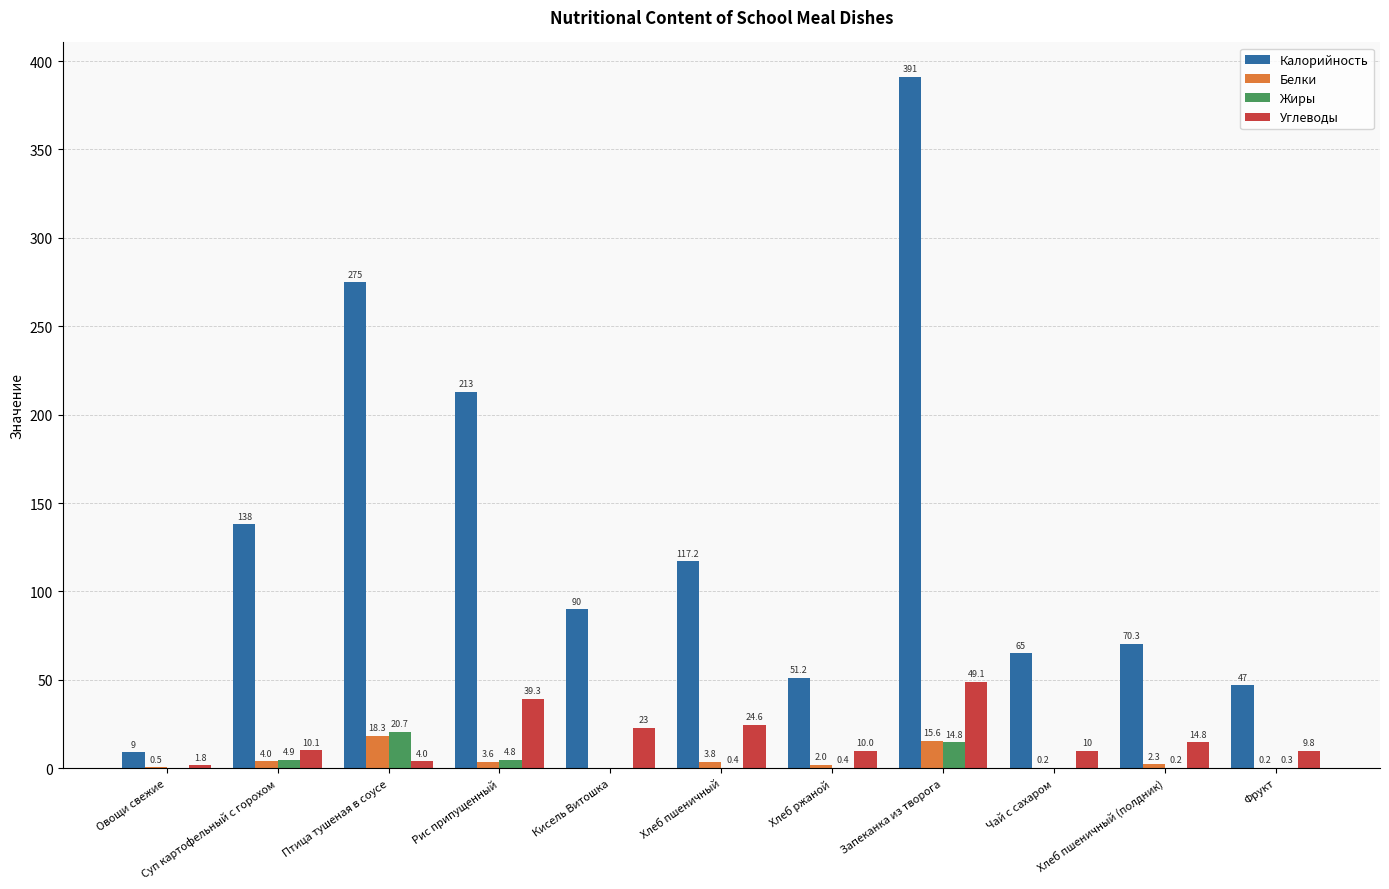

How many series are shown in this chart?

4